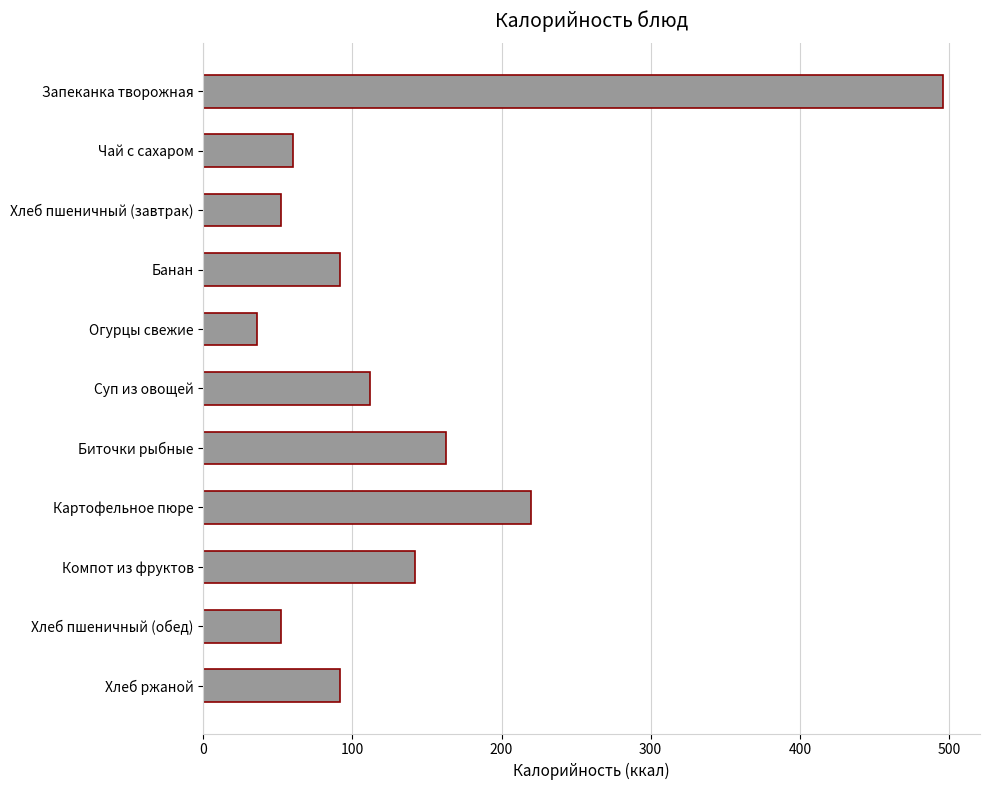

Reading top to bottom, what are all the values shown in this chart?

496.0	60.0	52.0	92.0	36.0	111.5	162.5	220.0	142.0	52.0	92.0